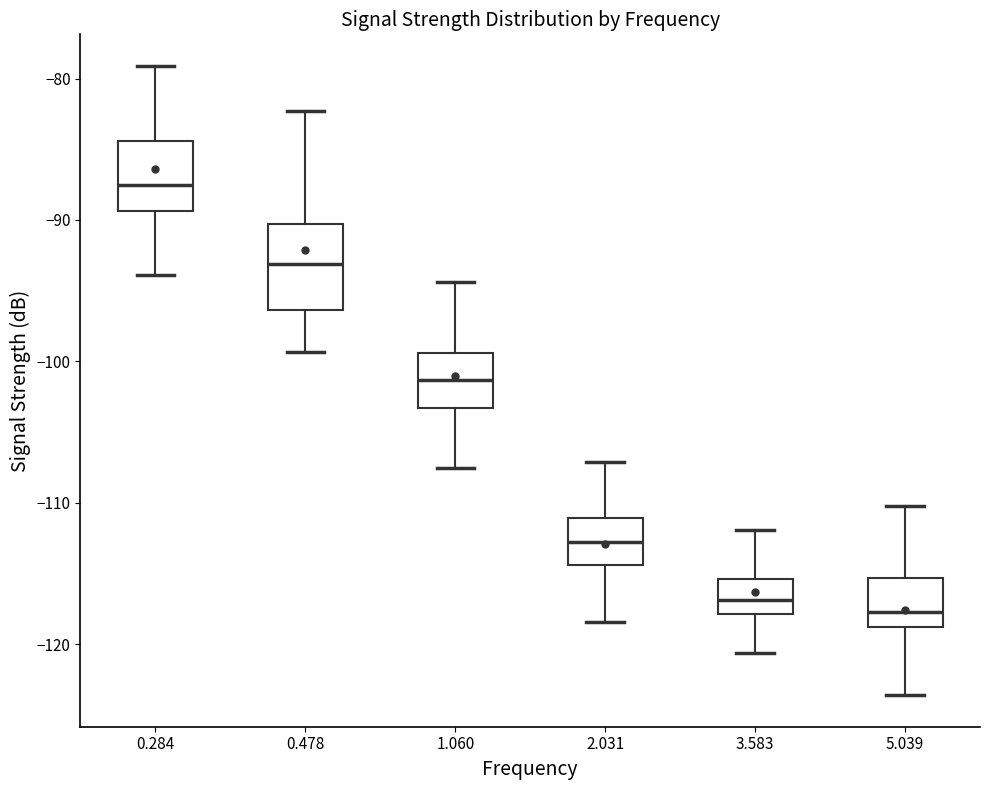

Where does the median line of the box at x = 0.478 sit on the y-axis? The values are not printed on the chart, so give them approximately, as read against the axis.

-93